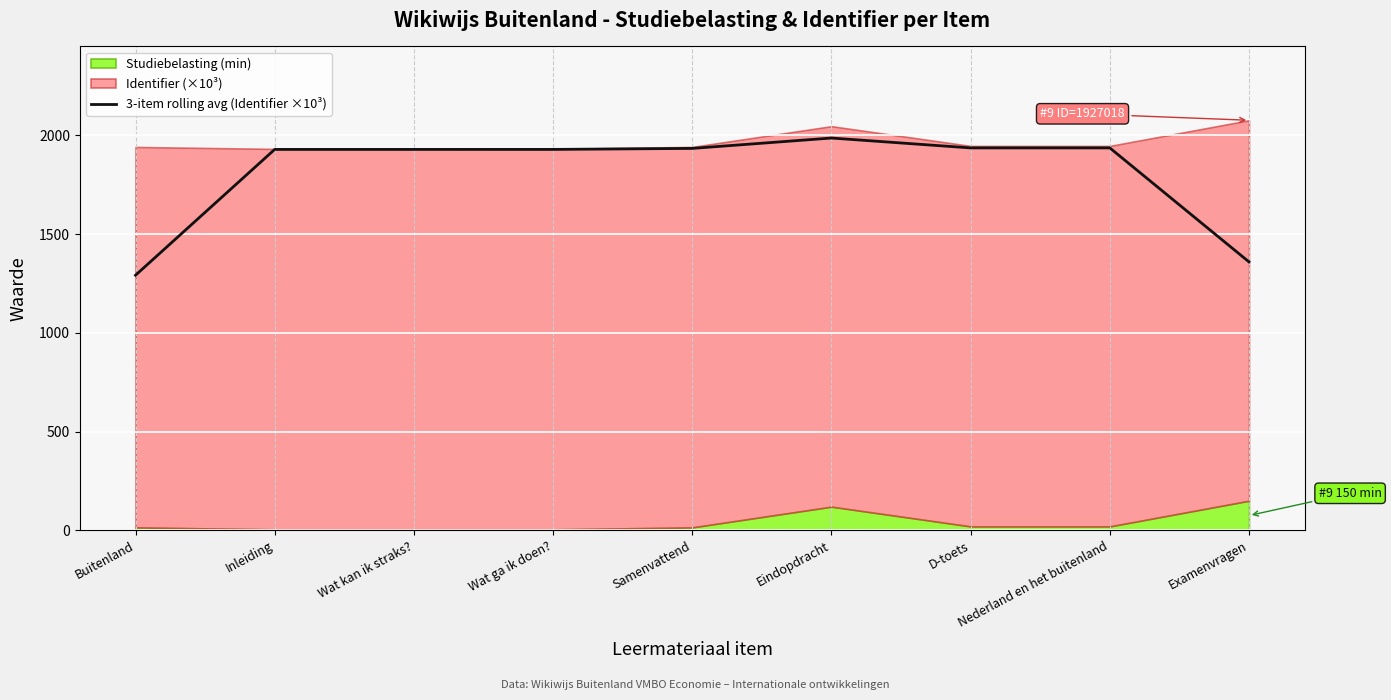

What is the maximum value for 3-item rolling avg (Identifier ×10³)?

1987.0